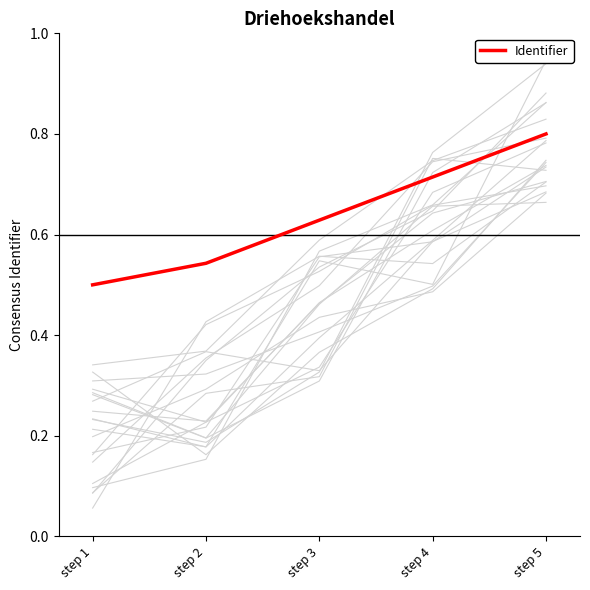

What is the average value?

0.6